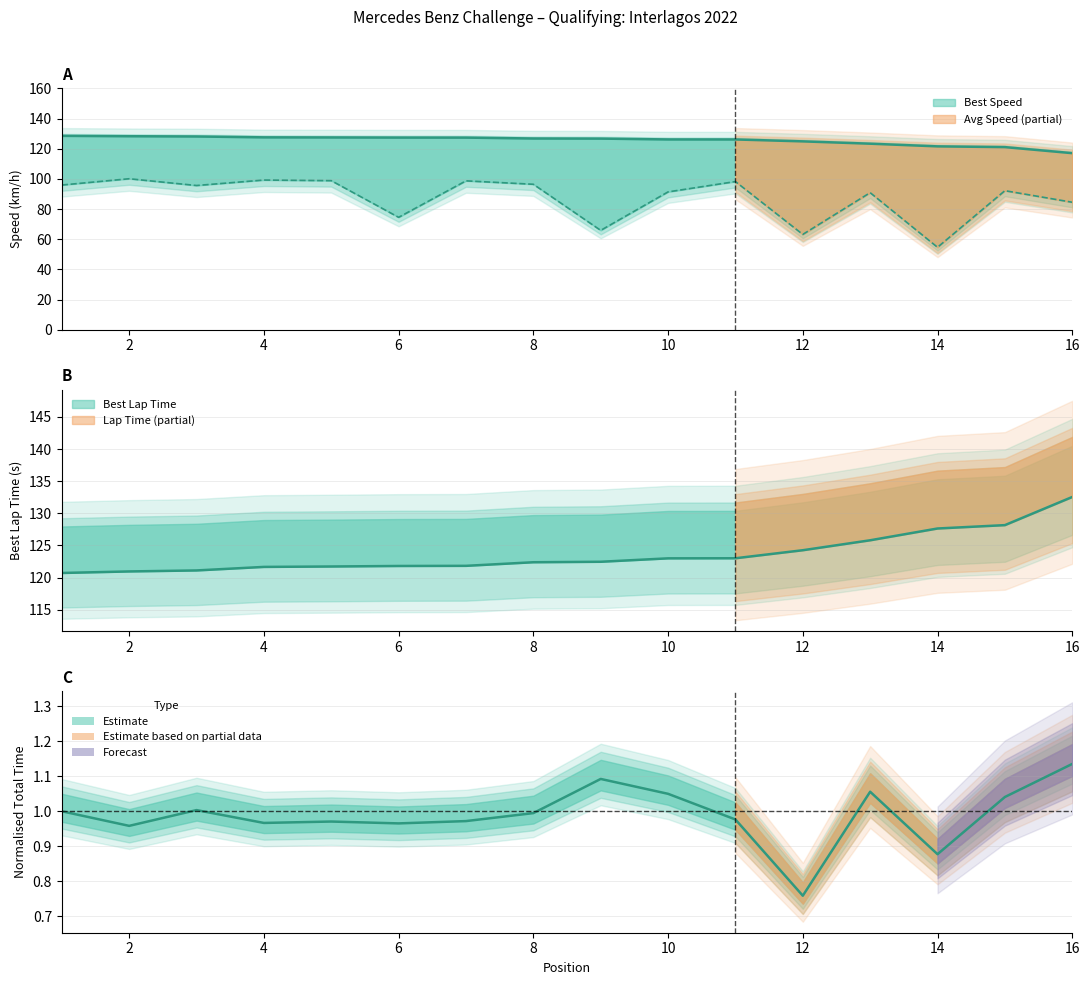

List the labels in order of Best Lap time value, largest first.

16, 15, 14, 13, 12, 11, 10, 9, 8, 7, 6, 5, 4, 3, 2, 1